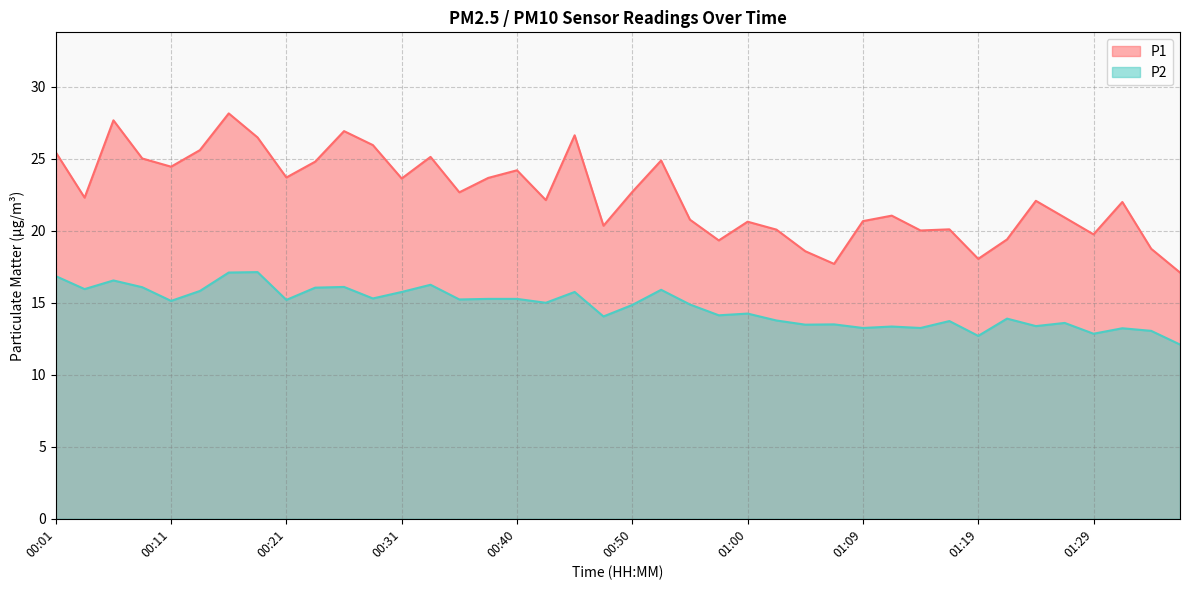

What is the difference between the highest and lowest values at 00:33?

8.9